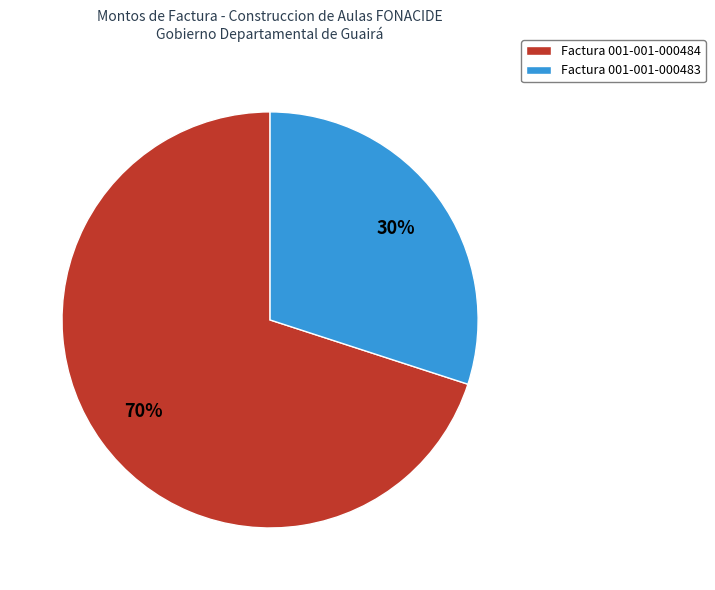

Is it true that Factura 001-001-000484 is 76% of the pie?

False